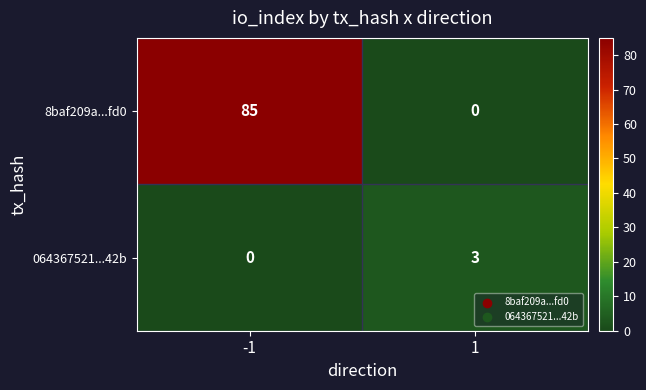

At 1, list the series in order from smallest to largest.

8baf209a...fd0, 064367521...42b